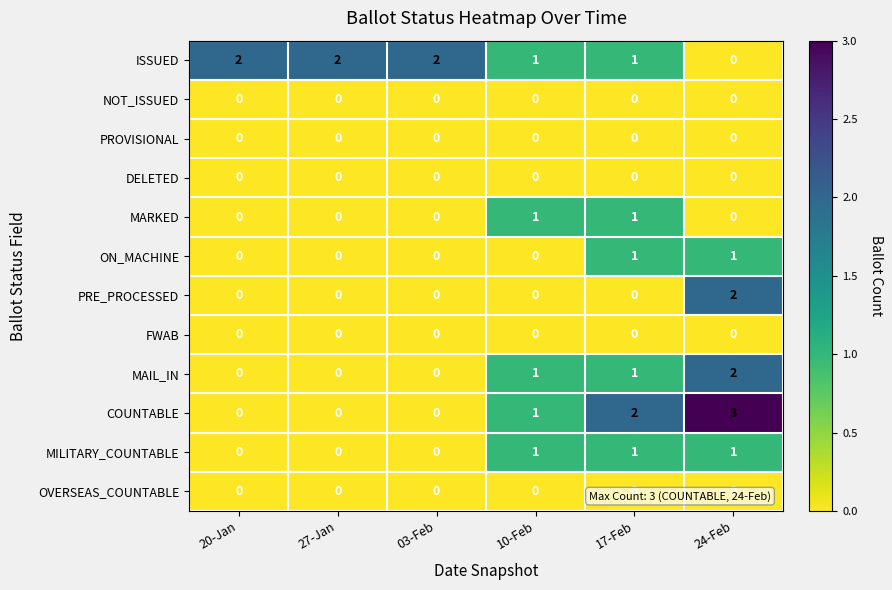

Which series has the largest total across all categories?

ISSUED